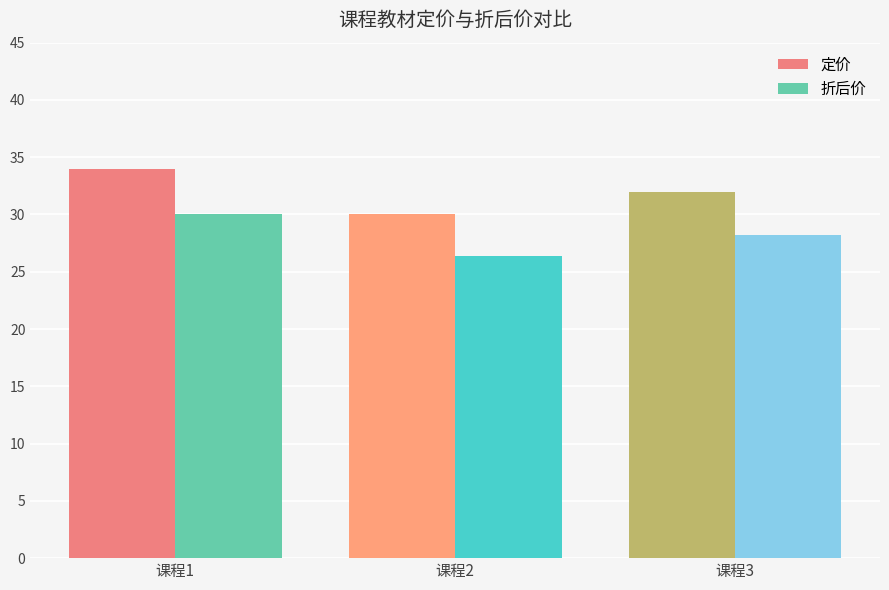

True or false: 折后价 has a value of 12.0 at 课程3.

False